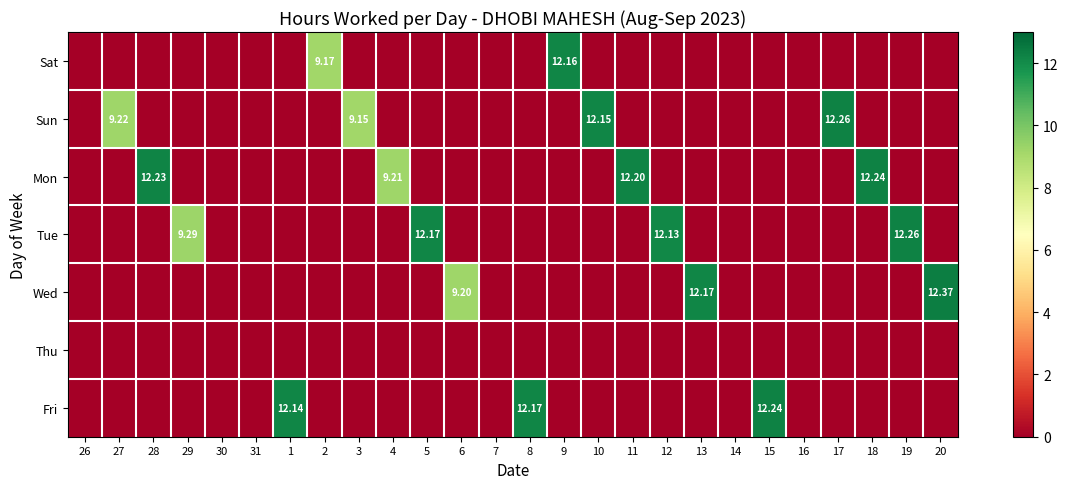

The value of Sat at 7 is 0.0. True or false?

True